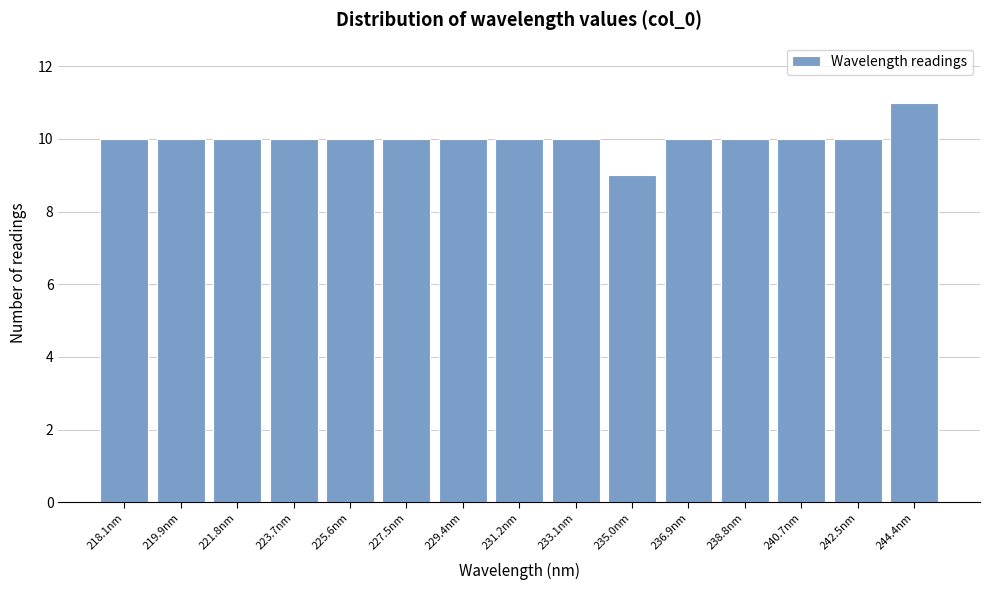

Reading right to left, extract all data points from this chart.

244.4nm=11	242.5nm=10	240.7nm=10	238.8nm=10	236.9nm=10	235.0nm=9	233.1nm=10	231.2nm=10	229.4nm=10	227.5nm=10	225.6nm=10	223.7nm=10	221.8nm=10	219.9nm=10	218.1nm=10